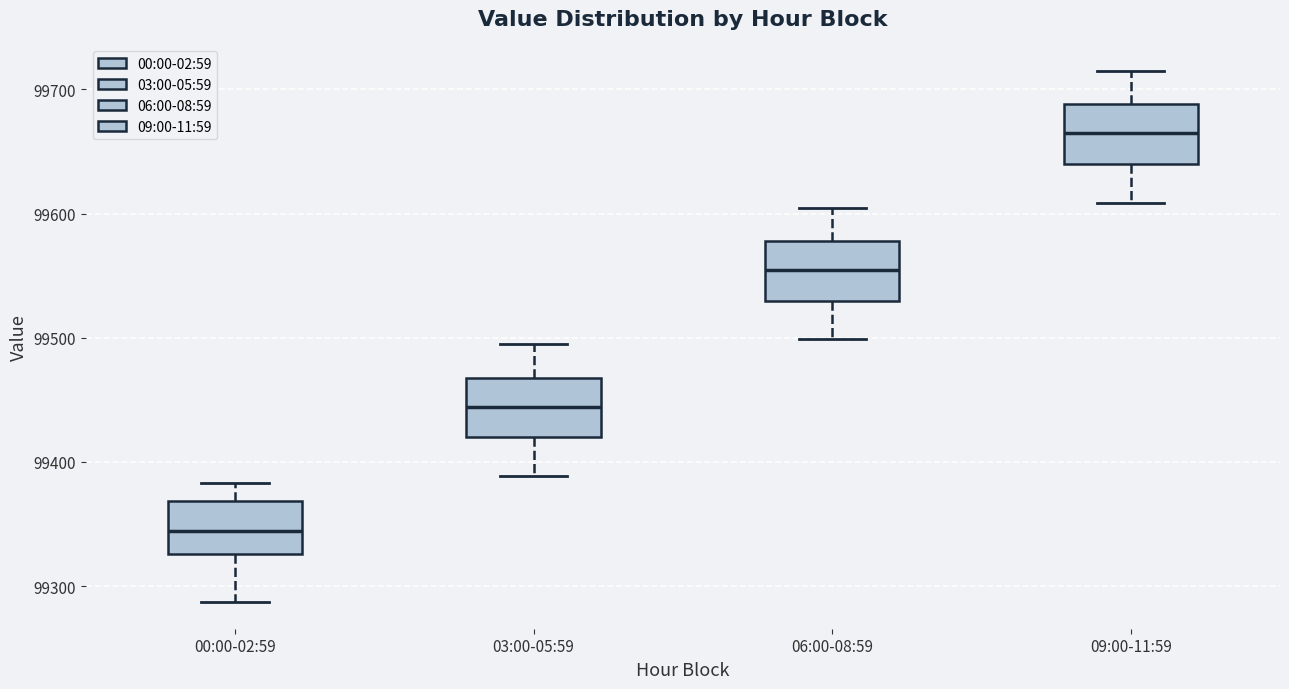

Which box has the highest median line?

09:00-11:59